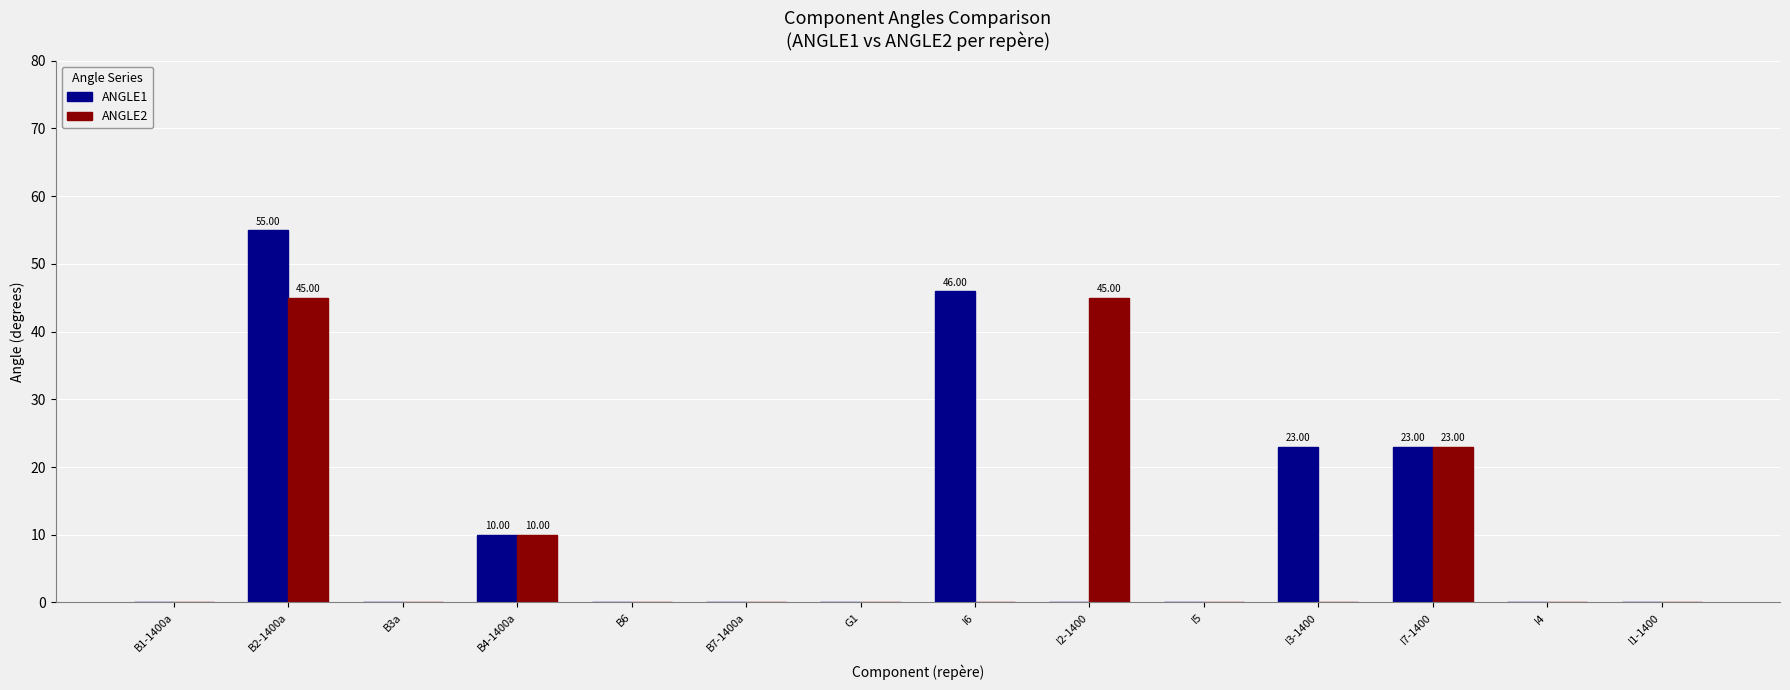

What is the sum of the ANGLE2 values at B2-1400a and I6?

45